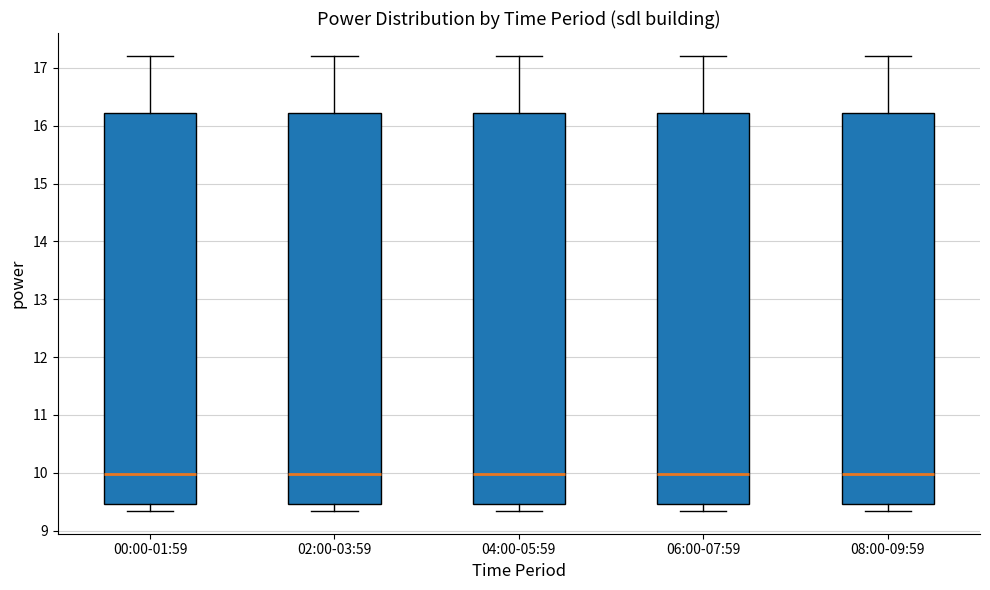

Where does the lower whisker of the box for 06:00-07:59 end on the y-axis? The values are not printed on the chart, so give them approximately, as read against the axis.

9.3